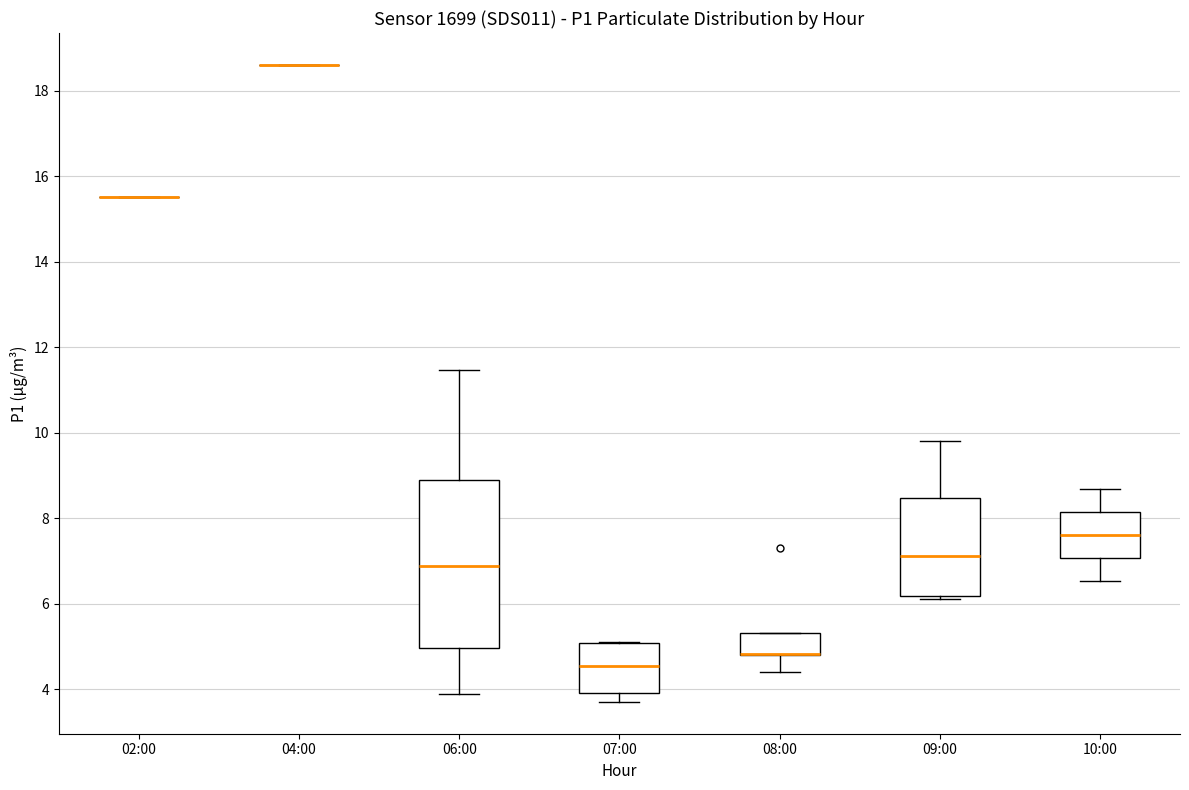

Reading left to right, read every box against the y-axis: the position of its median line, the range the box covers, and the ends of its whiskers. The values are not printed on the chart, so give them approximately, as read against the axis.

02:00: box collapsed to a line at 15.6, whiskers 15.6 to 15.6
04:00: box collapsed to a line at 18.6, whiskers 18.6 to 18.6
06:00: median 6.8, box 5.0 to 8.8, whiskers 3.8 to 11.4
07:00: median 4.6, box 4.0 to 5.0, whiskers 3.8 to 5.2
08:00: median 4.8 (drawn on the box's lower edge), box 4.8 to 5.4, whiskers 4.4 to 5.4
09:00: median 7.2, box 6.2 to 8.4, whiskers 6.2 (just below the box's lower edge) to 9.8
10:00: median 7.6, box 7.0 to 8.2, whiskers 6.6 to 8.6